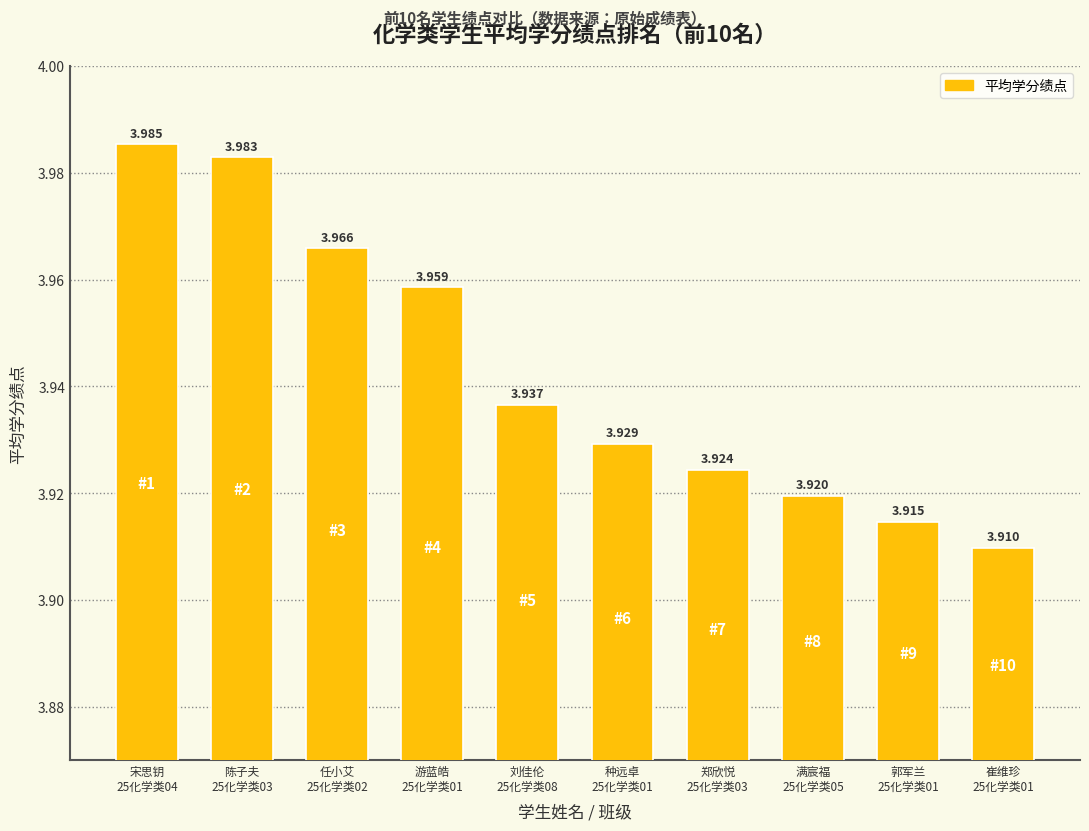

What is the difference between the values at 宋思钥
25化学类04 and 崔维珍
25化学类01?

0.1